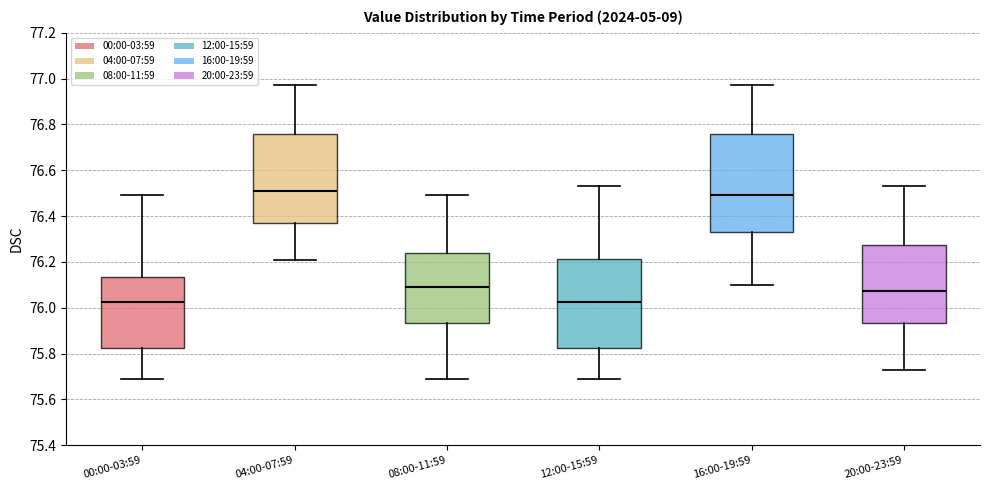

Reading left to right, transcribe this box plot: for each box, give where its median line is, the range the box spans, and where its two whiskers end, as read against the y-axis. The values are not printed on the chart, so give them approximately, as read against the axis.

00:00-03:59: median 76.02, box 75.82 to 76.14, whiskers 75.70 to 76.50
04:00-07:59: median 76.52, box 76.38 to 76.76, whiskers 76.22 to 76.98
08:00-11:59: median 76.10, box 75.94 to 76.24, whiskers 75.70 to 76.50
12:00-15:59: median 76.02, box 75.82 to 76.22, whiskers 75.70 to 76.54
16:00-19:59: median 76.50, box 76.34 to 76.76, whiskers 76.10 to 76.98
20:00-23:59: median 76.08, box 75.94 to 76.28, whiskers 75.74 to 76.54